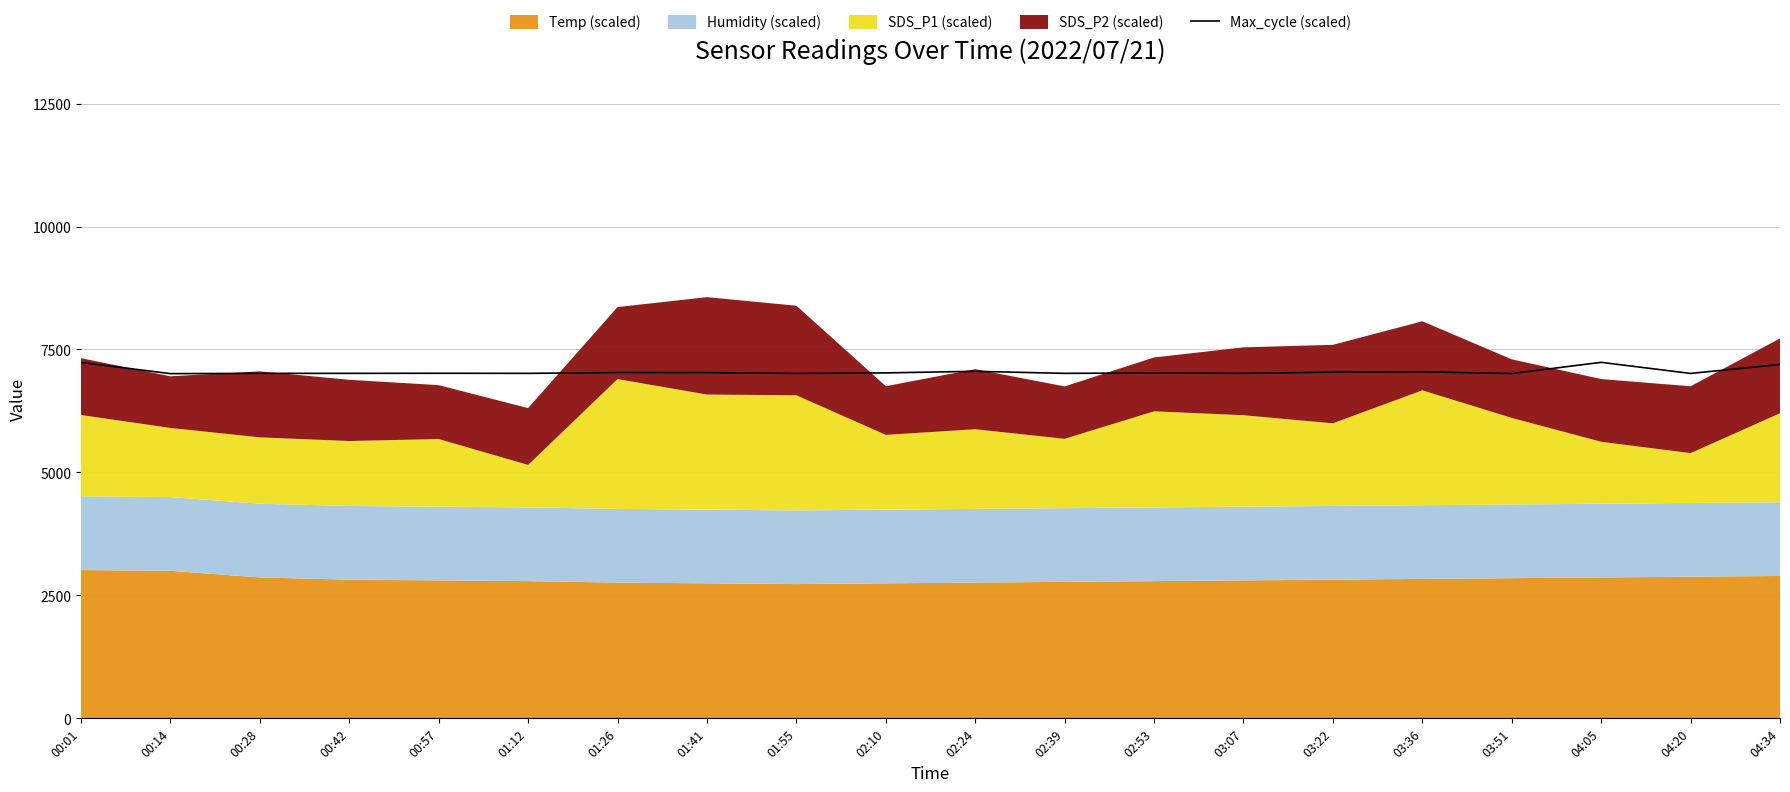

What is the difference between the maximum and minimum values?

230.0